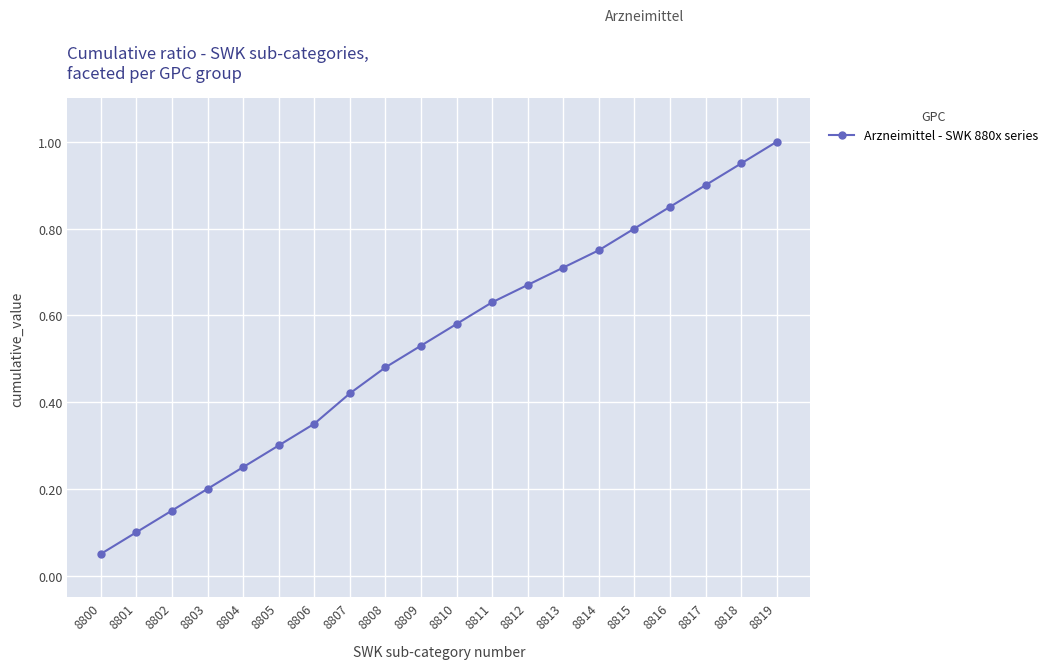

Is it true that the value at 8812 is 1.2?

False